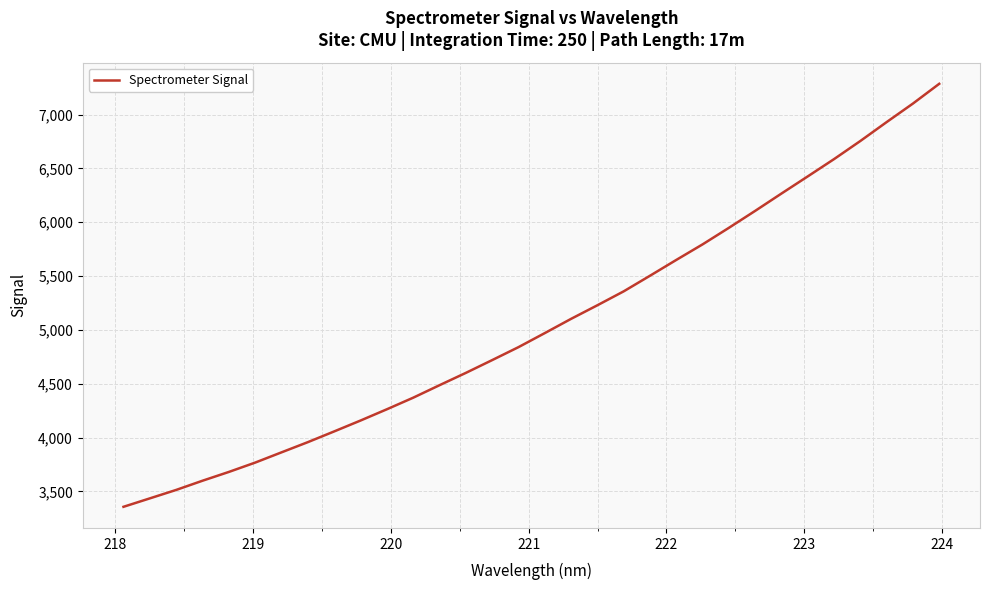

What is the greatest value displayed?

7286.2